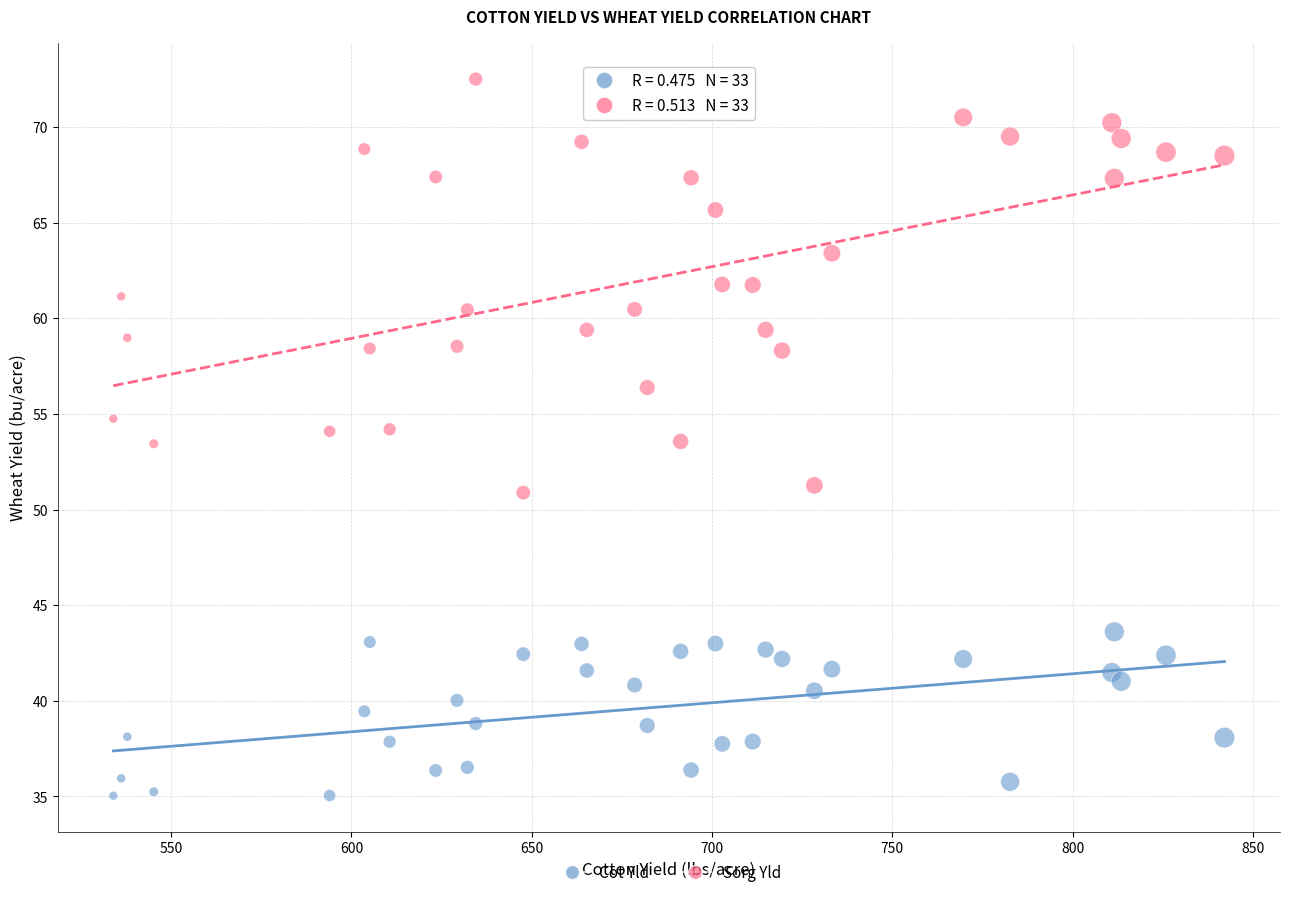

What is the X range (max minus min) for the scatter plot?

308.2